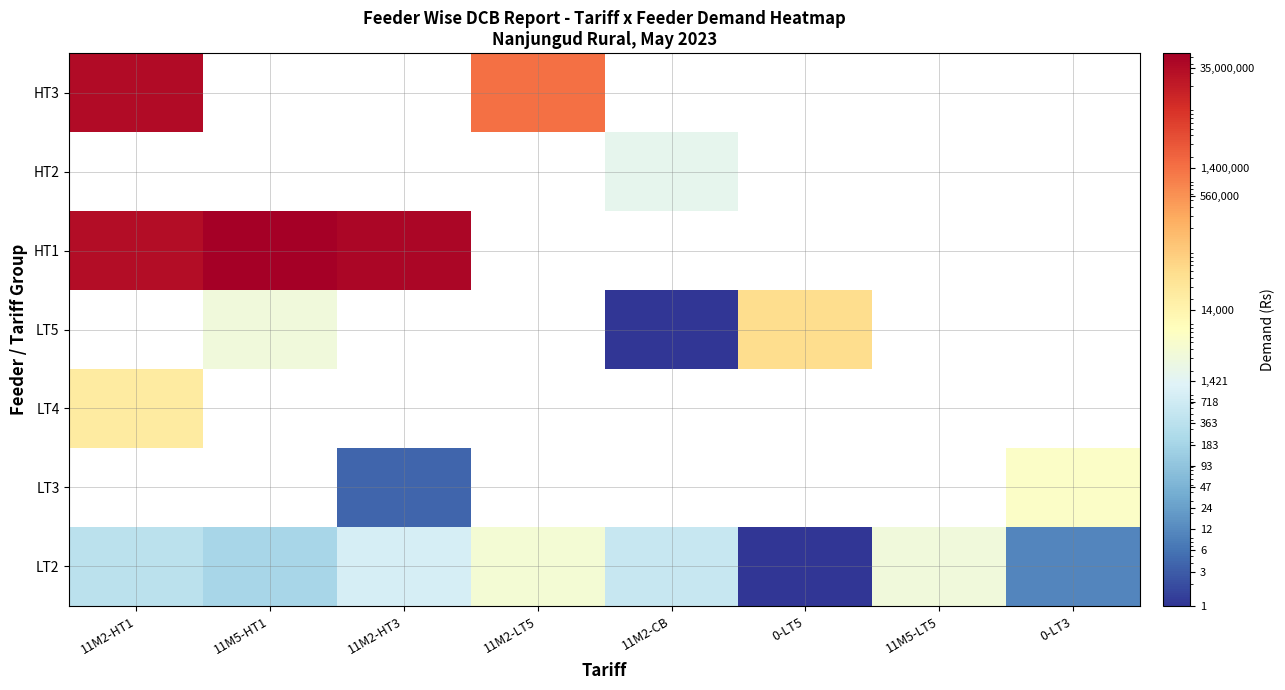

What is the minimum value shown in the chart?

1.0